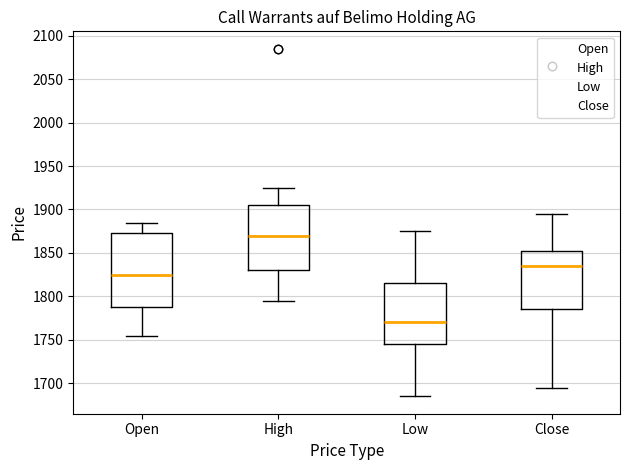

Where is the upper edge of the box for Close on the y-axis? The values are not printed on the chart, so give them approximately, as read against the axis.

1855